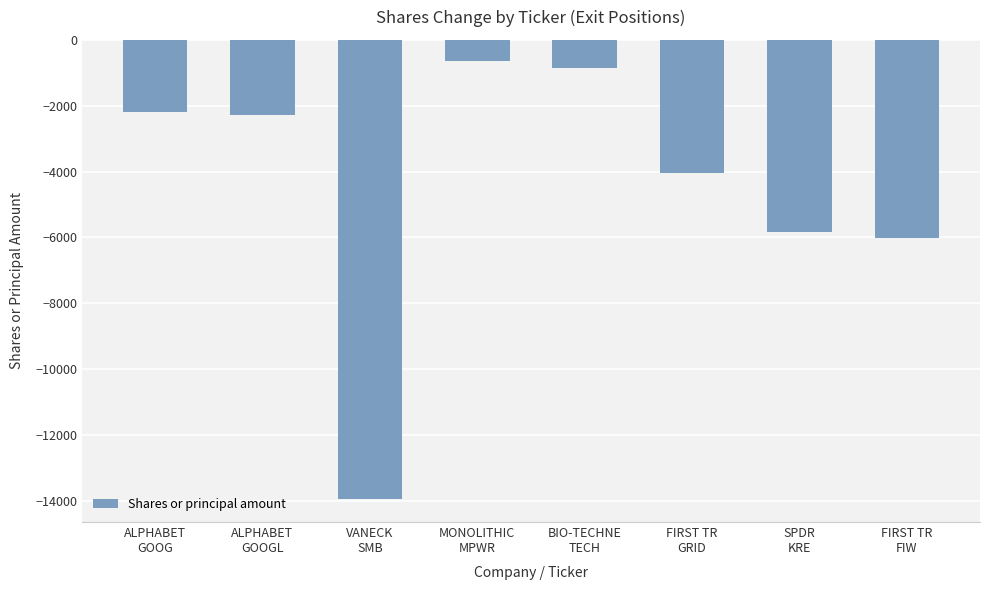

How many series are shown in this chart?

1